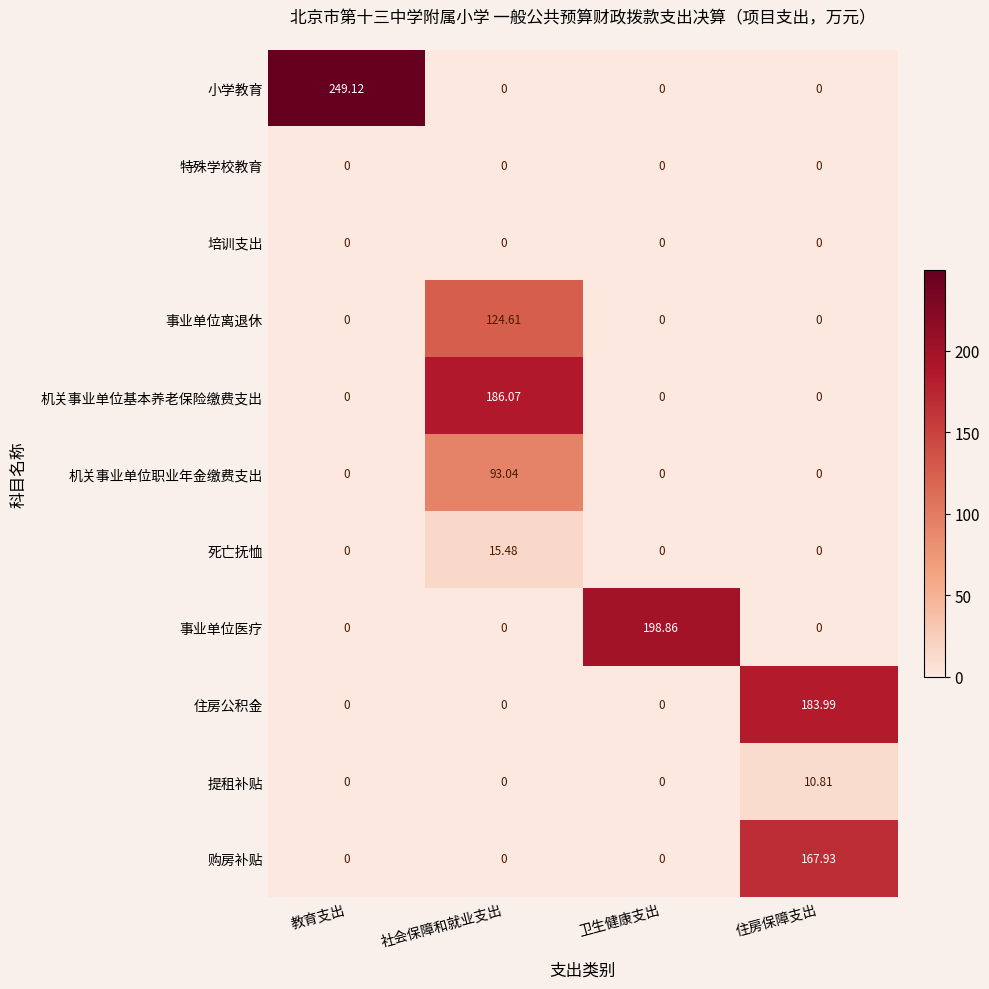

At which category is the sum across all series the highest?

社会保障和就业支出